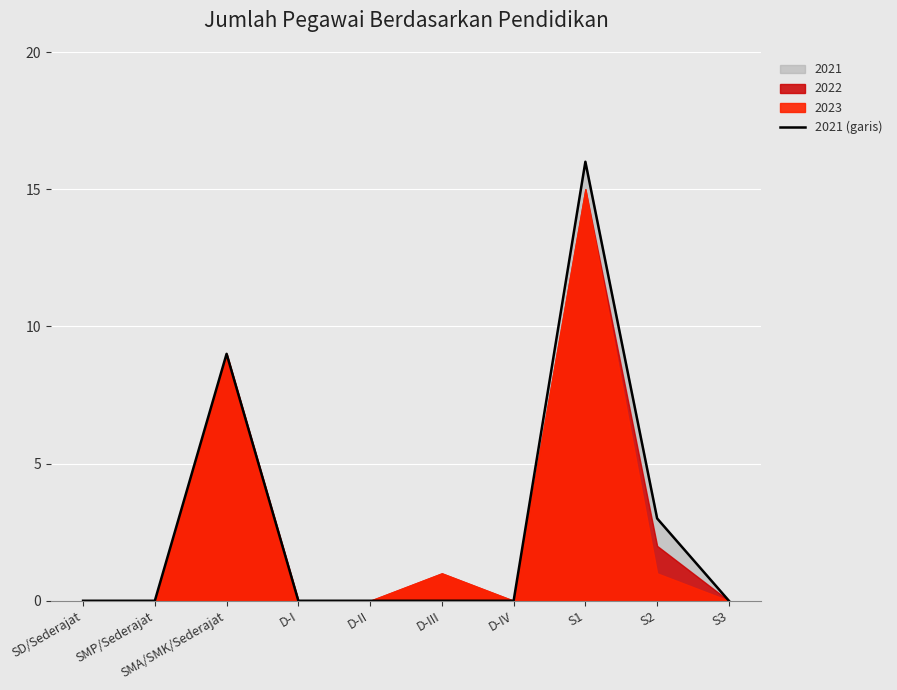

At which label is 2021 (garis) closest to 8?

SMA/SMK/Sederajat